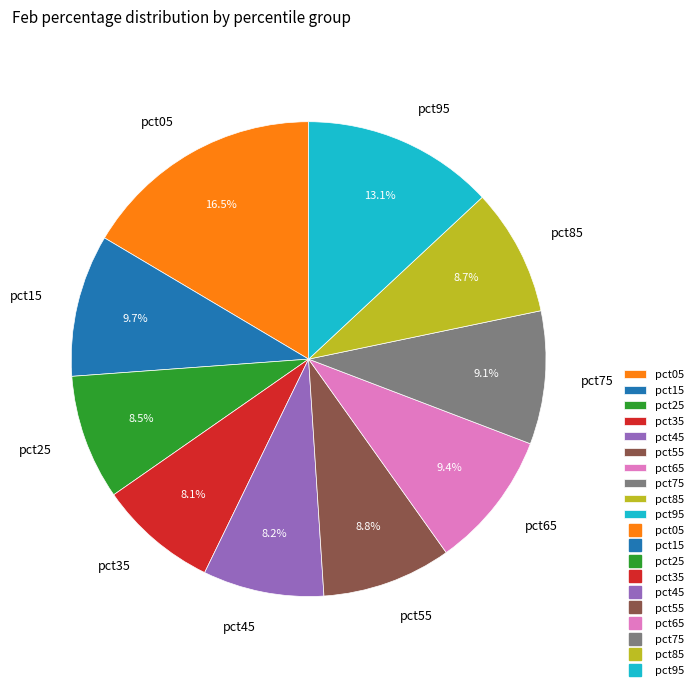

Is there any slice that represents more than half of the pie?

No